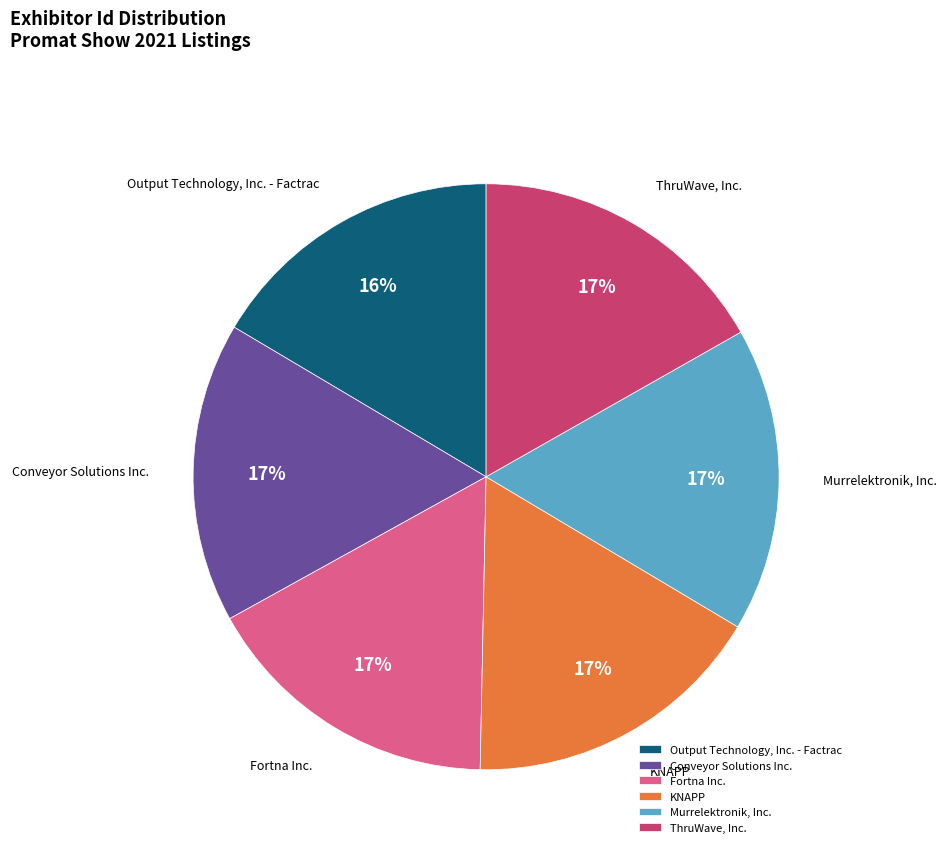

What percentage is the Output Technology, Inc. - Factrac slice, to the nearest percent?

16%